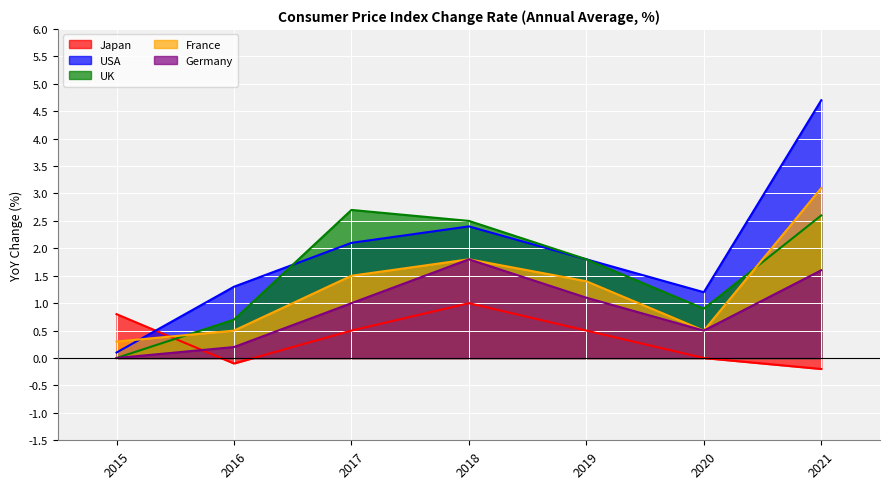

Is the value of Germany at 2019 greater than the value of Japan at 2015?

Yes